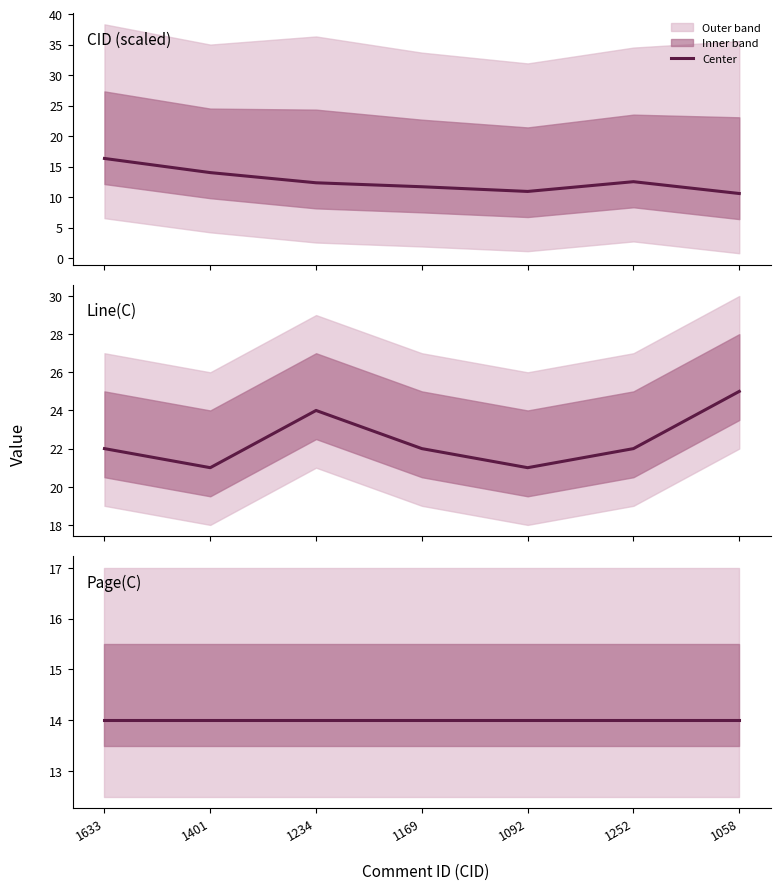

Where is CID nearest to the value 13?

1252